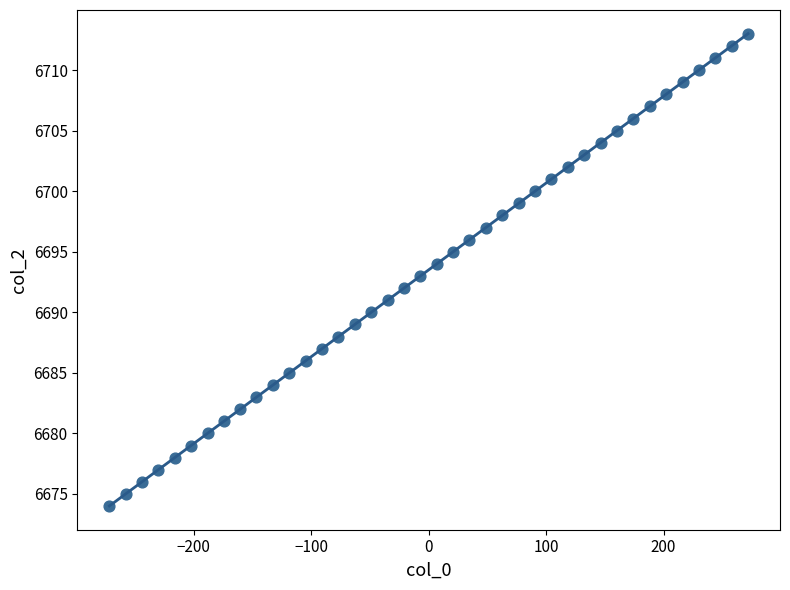

What is the range of Y values (max minus min)?

39